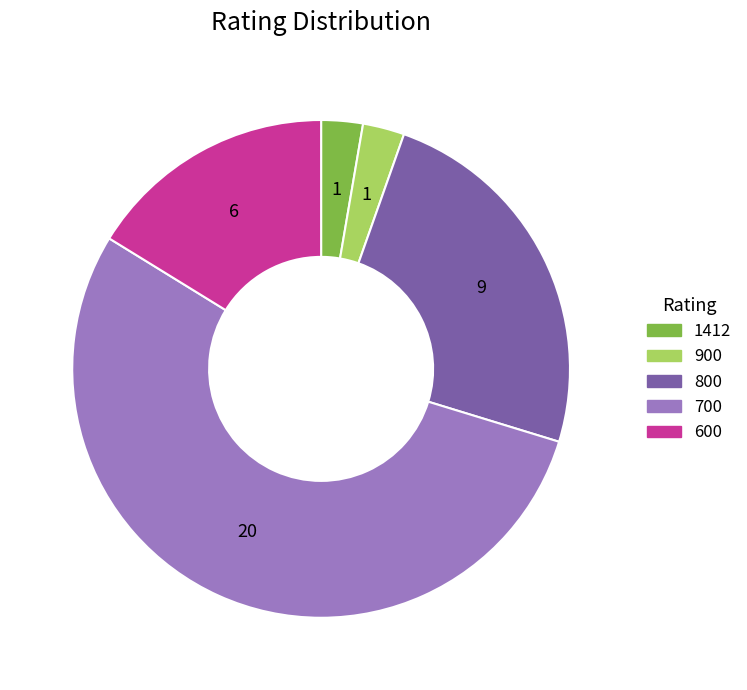

Is there any slice that represents more than half of the pie?

Yes